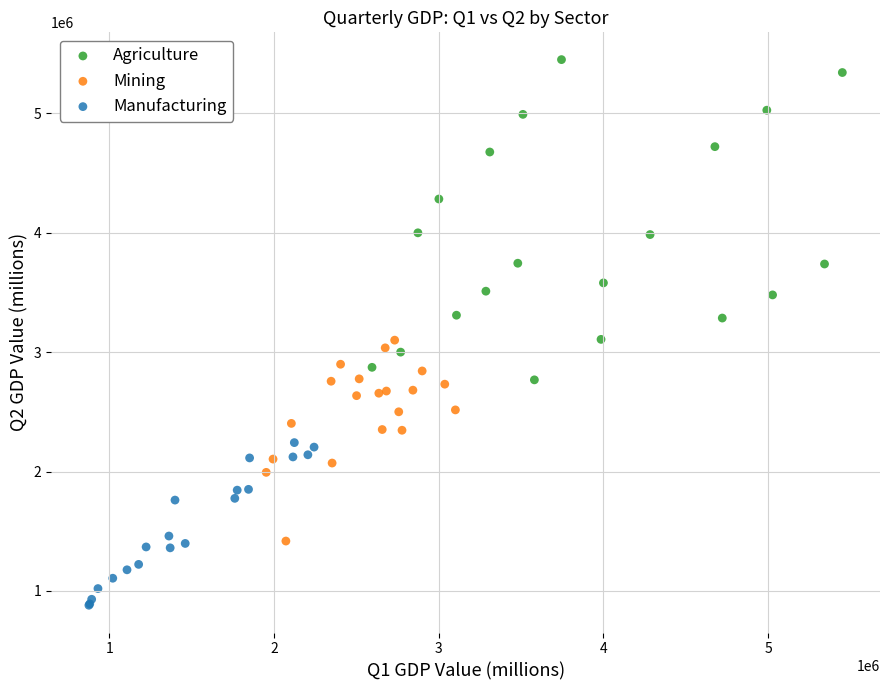

Which series contains the highest Y value?

Agriculture